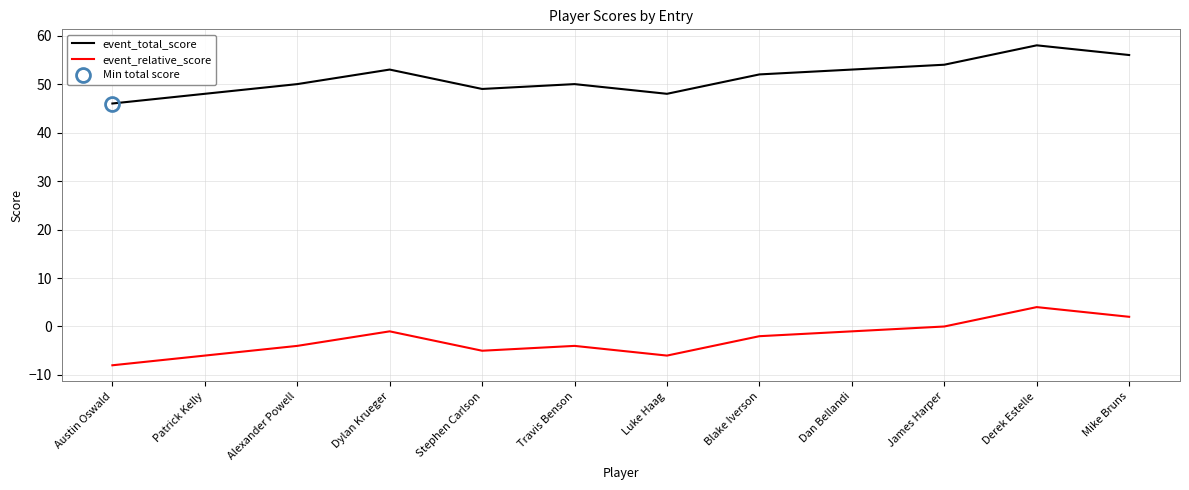

What is the maximum value shown in the chart?

58